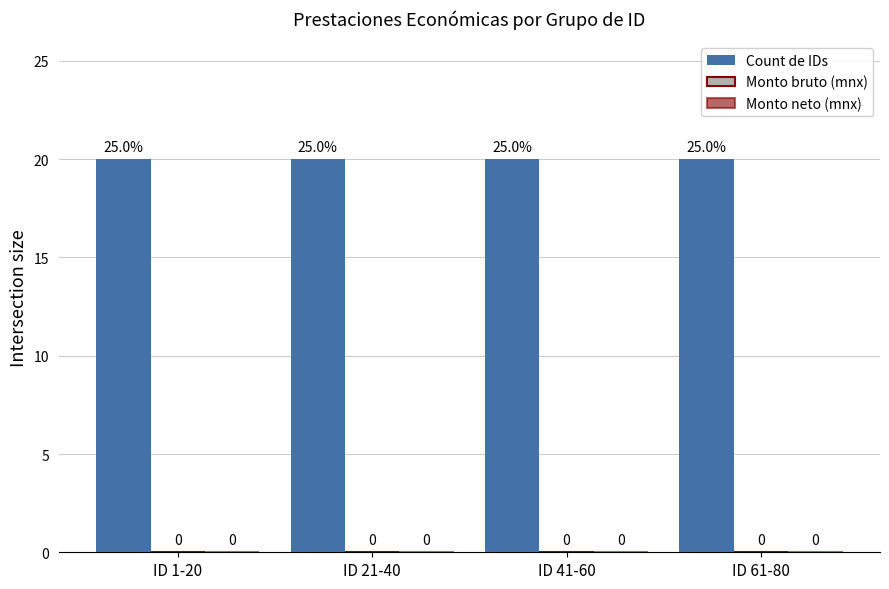

What is the label of the 3rd bar from the right?

ID 21-40